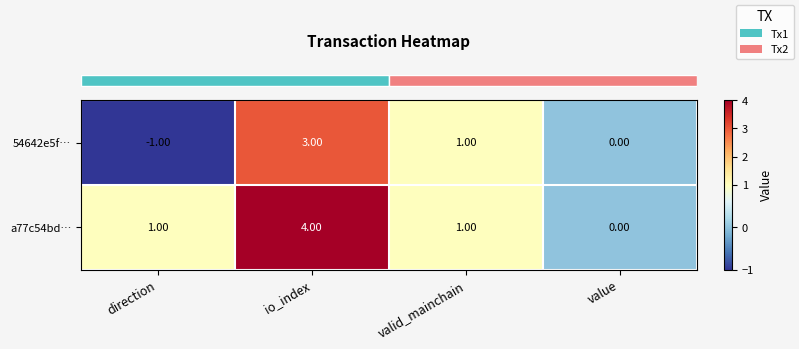

What is the difference between the maximum and minimum values in the a77c54bd… series?

4